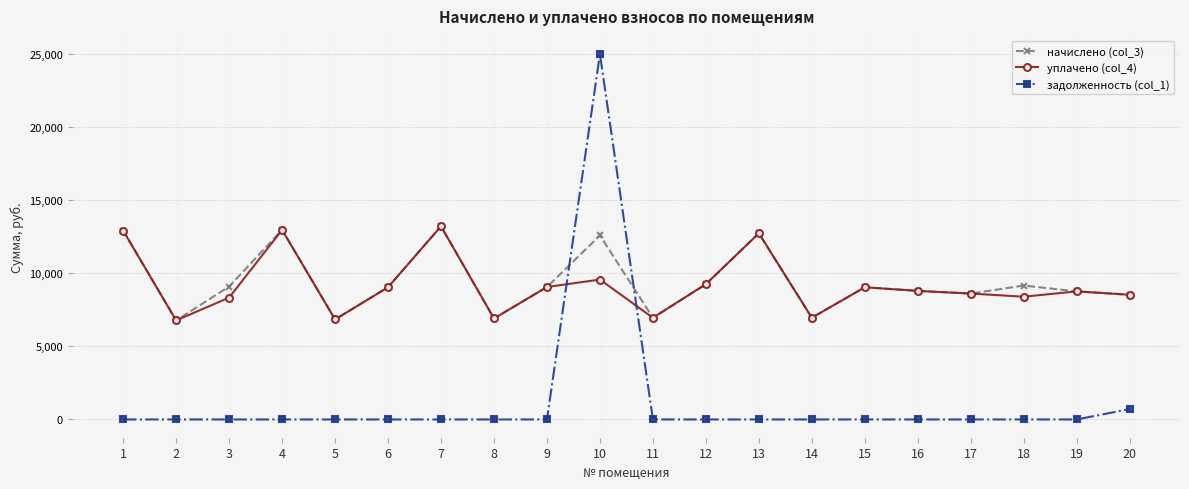

What is the value of the уплачено (col_4) point at the 2nd from the left?

6773.0